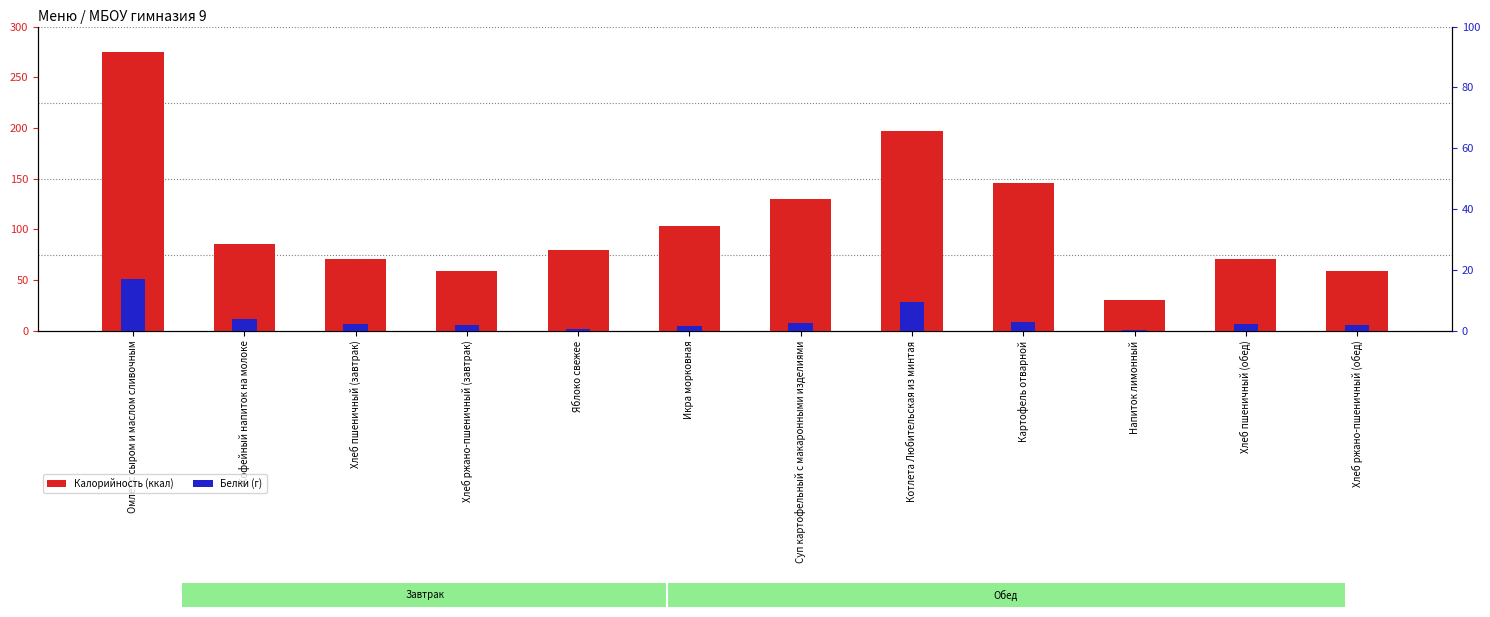

List the series in order of their overall mean, lowest first.

Белки (г), Калорийность (ккал)